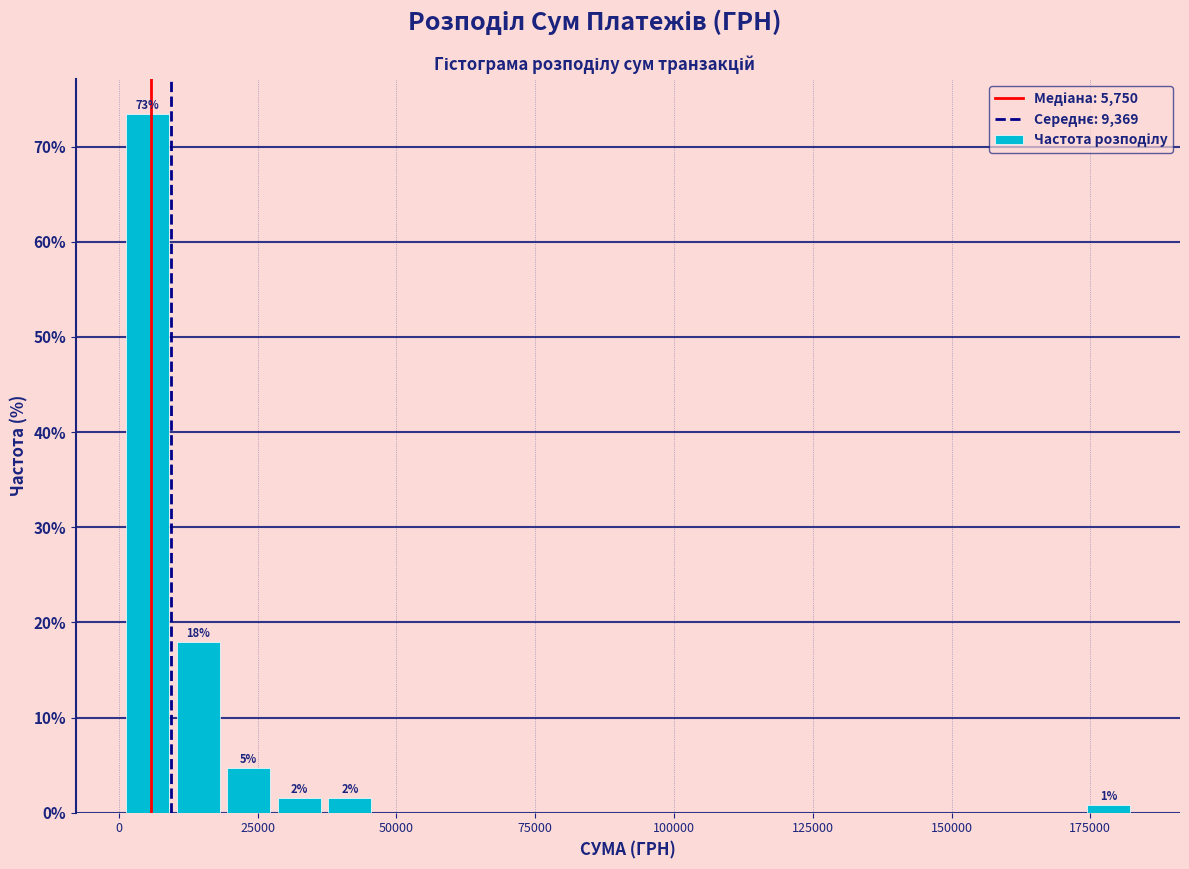

Read against the x-axis, roughly where is the centre of the tallest bar?

5000